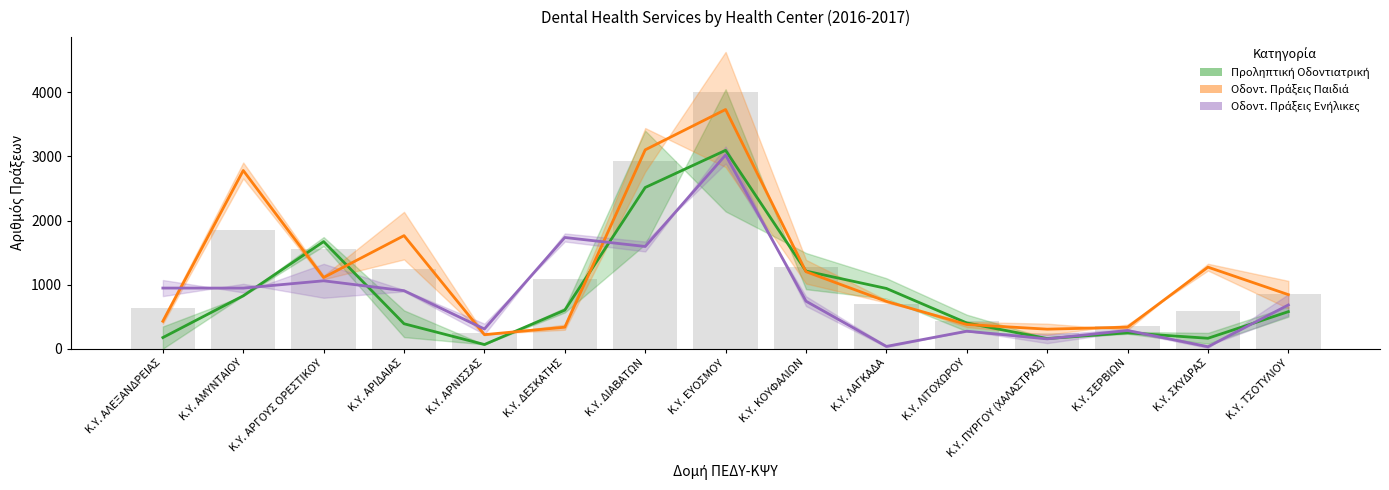

At which category is the sum across all series the highest?

Κ.Υ. ΕΥΟΣΜΟΥ